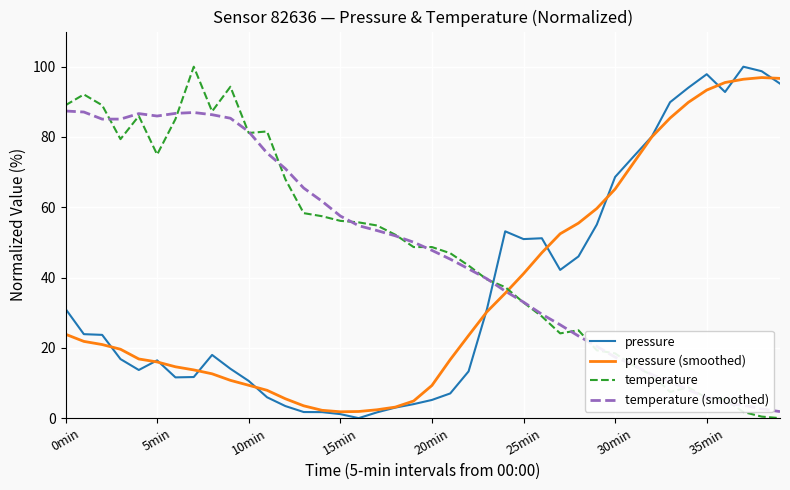

What are all the series names shown in the legend?

pressure, pressure (smoothed), temperature, temperature (smoothed)